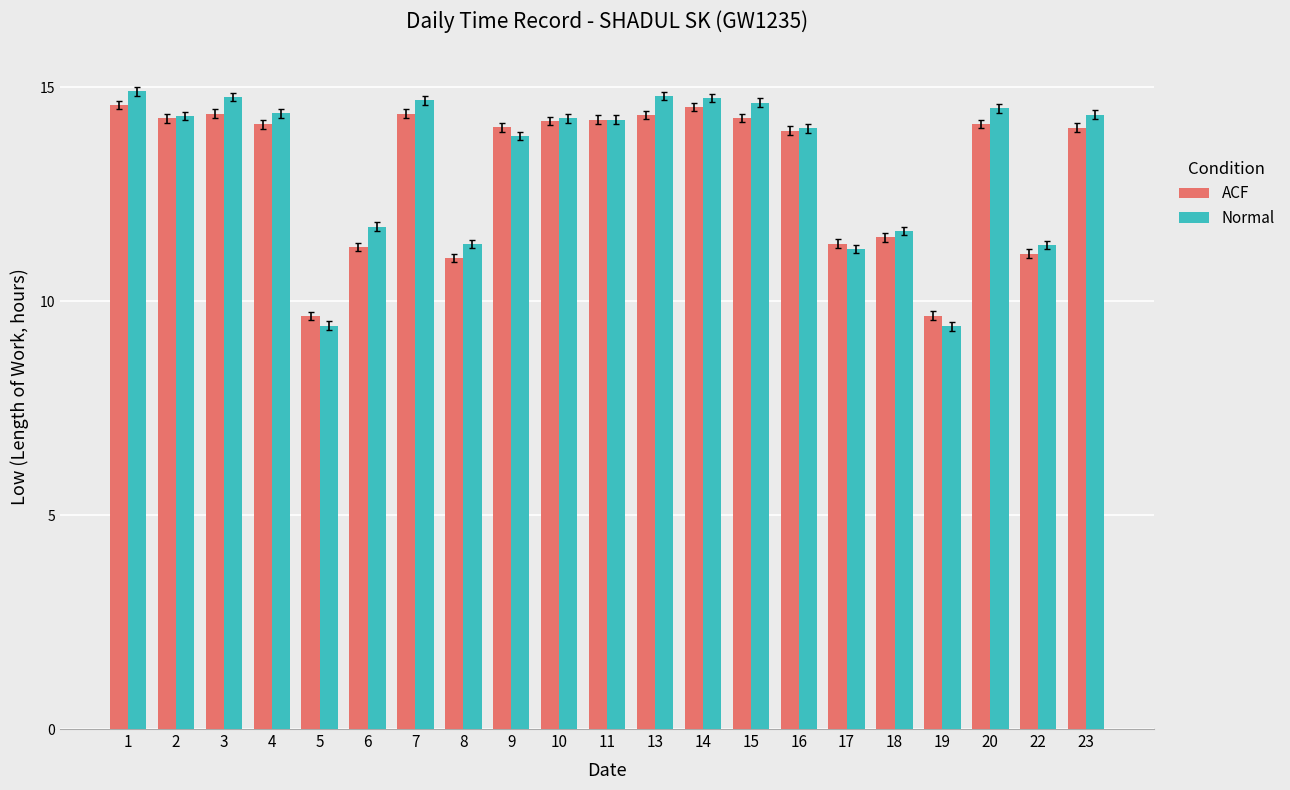

What is the sum of all ACF values?

275.1